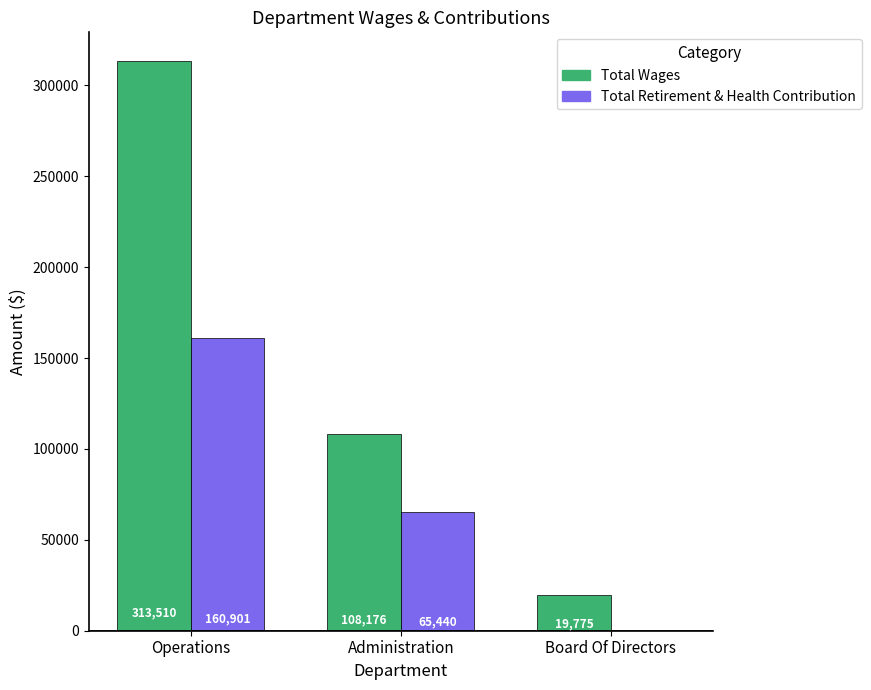

At which category is the sum across all series the highest?

Operations